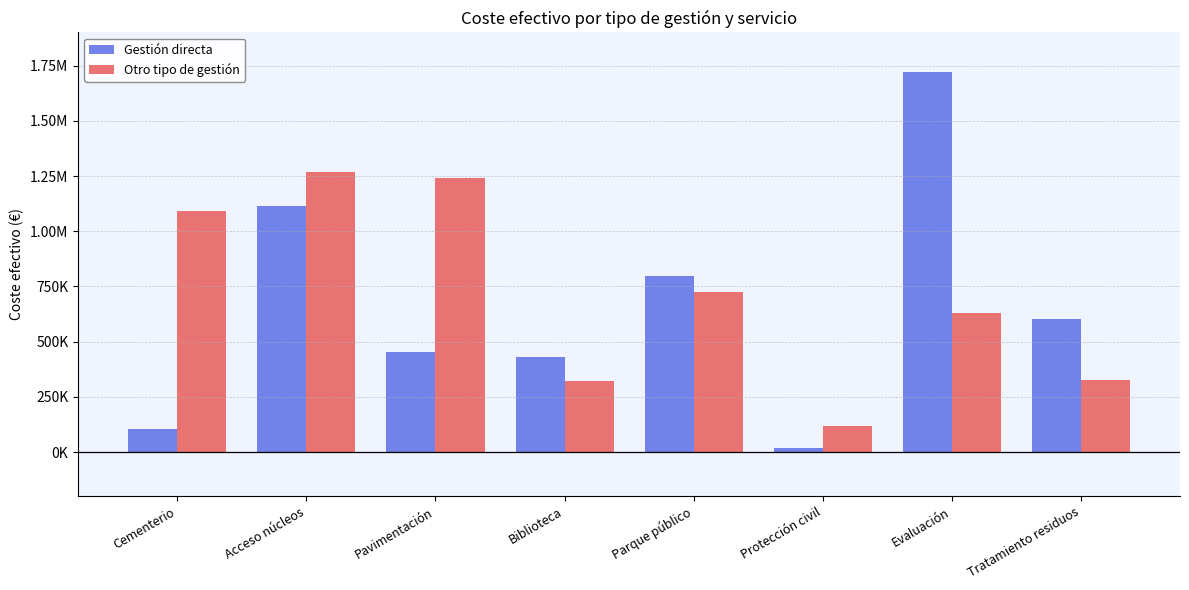

What is the label of the 7th bar from the left?

Evaluación